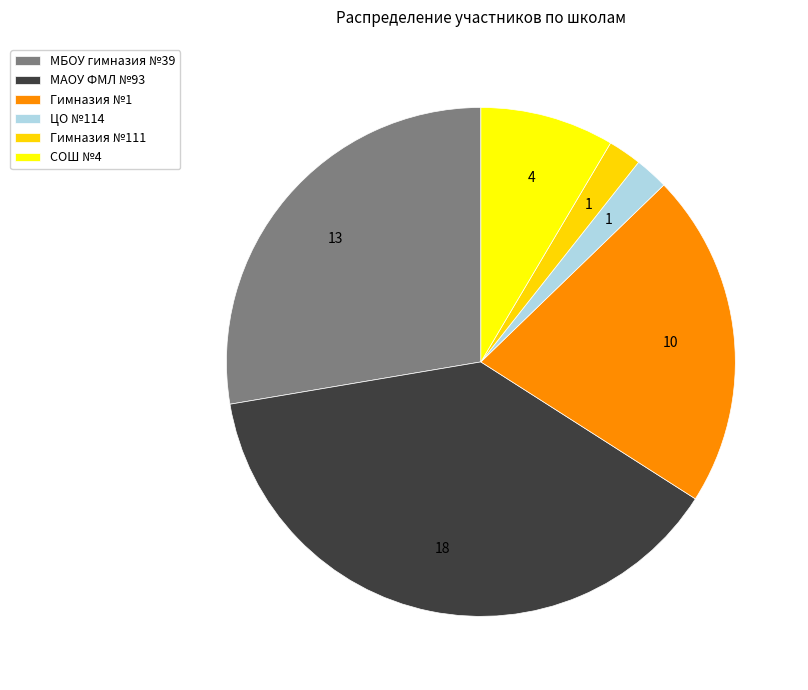

The МБОУ гимназия №39 slice represents 28% of the pie. True or false?

True